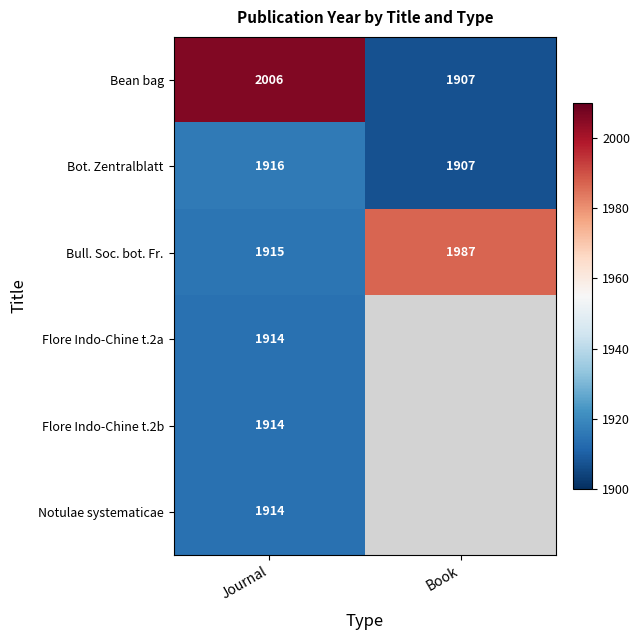

At how many categories does at least one series exceed 1983?

2